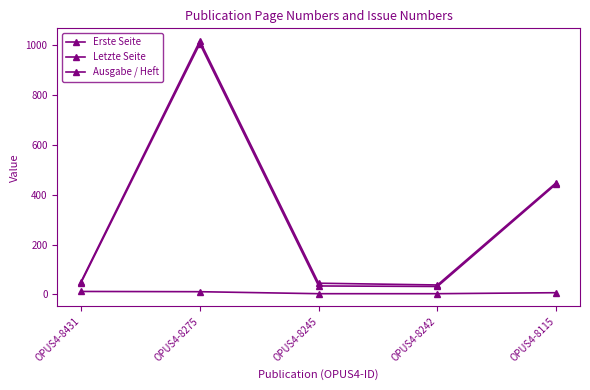

True or false: Letzte Seite and Erste Seite cross at least once.

False